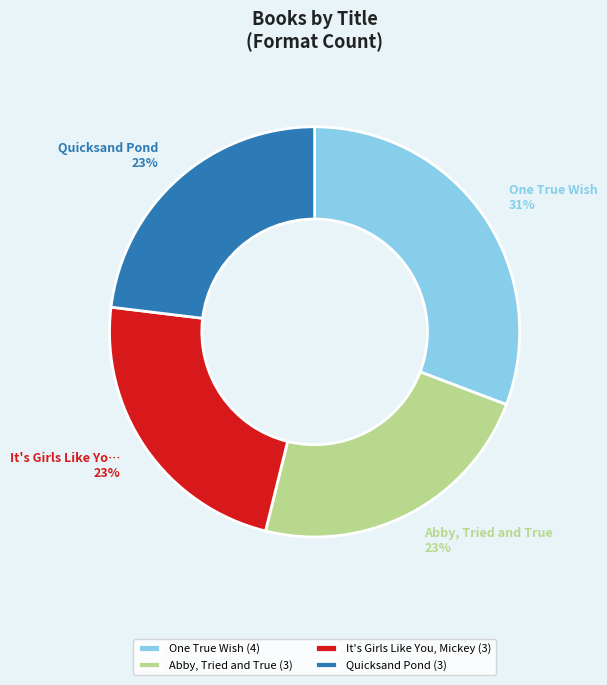

To the nearest percent, what is the difference between the Abby, Tried and True and Quicksand Pond slice percentages?

0%